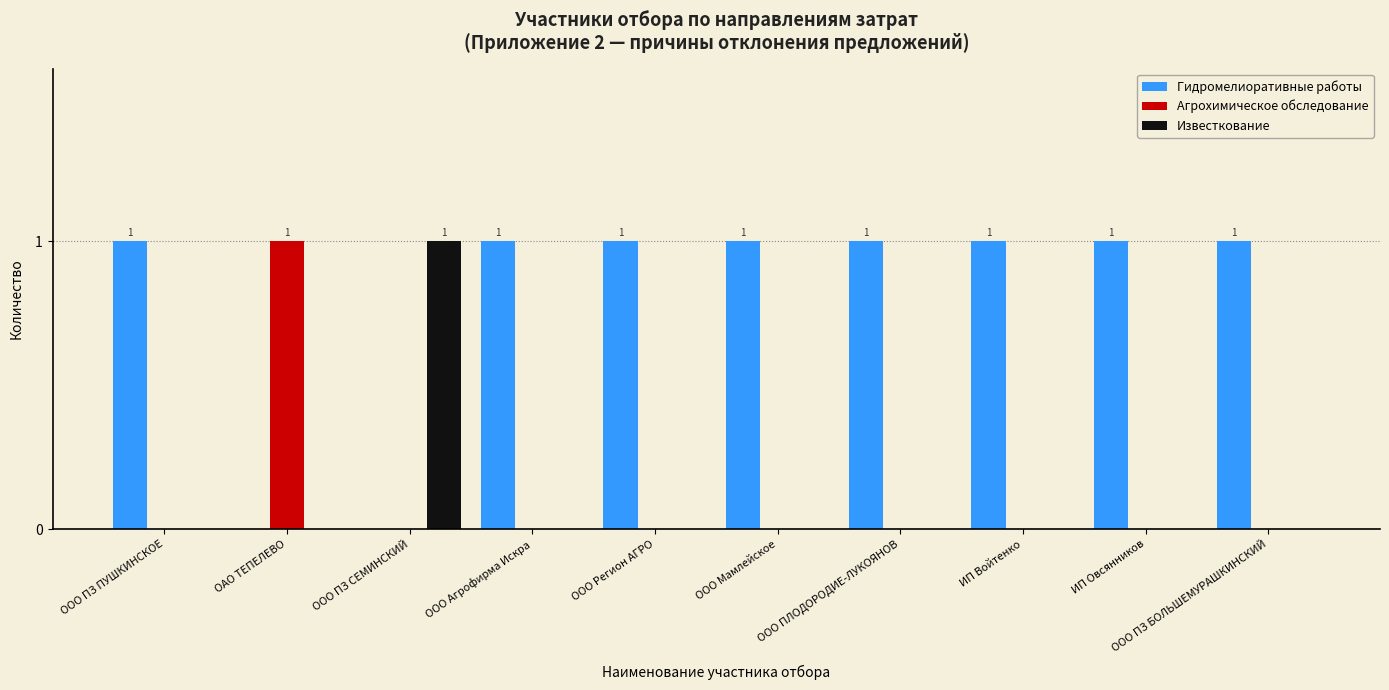

Is it true that Гидромелиоративные работы equals 1 at ООО ПЛОДОРОДИЕ-ЛУКОЯНОВ?

True